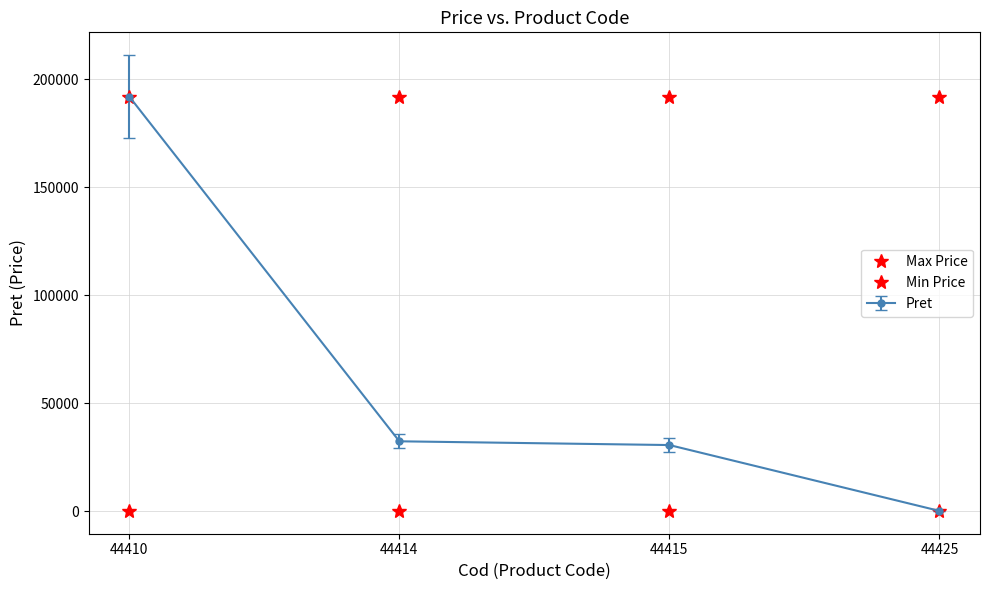

Count the number of categories in the chart.

4